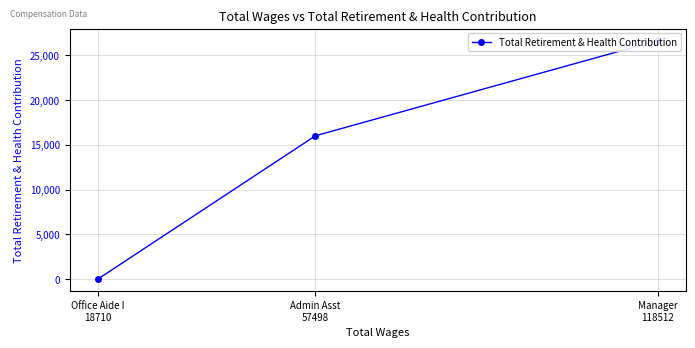

How many values are below 16025?

1